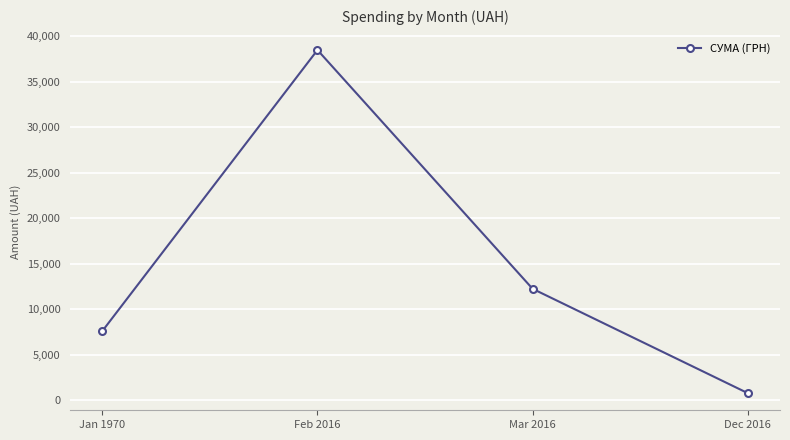

At which label is the value closest to 19645?

Mar 2016